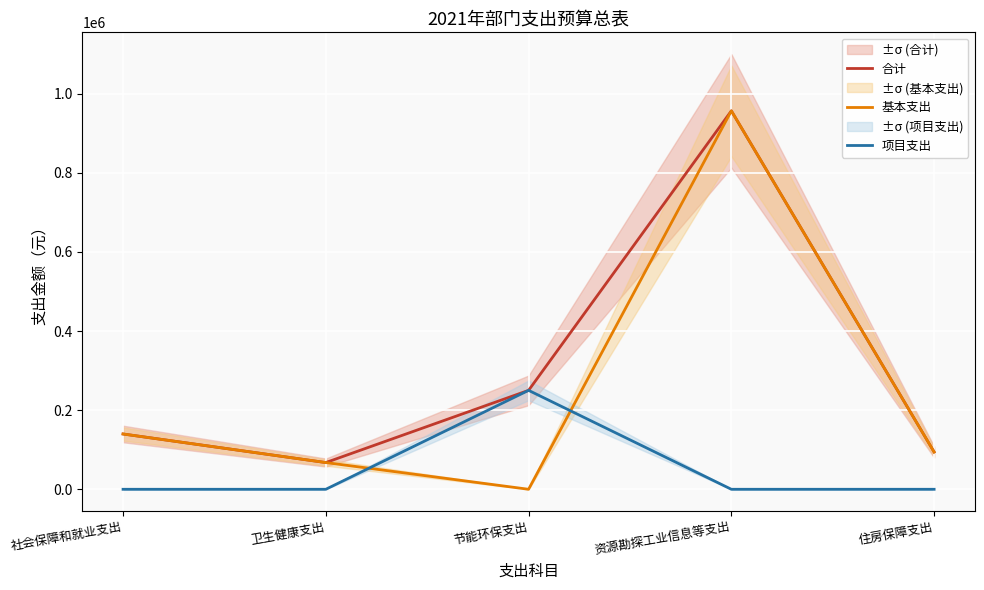

Reading right to left, transcribe all the data shown in this chart.

合计: 94248.0	956368.6	250000.0	67544.4	139765.5
基本支出: 94248.0	956368.6	0.0	67544.4	139765.5
项目支出: 0.0	0.0	250000.0	0.0	0.0